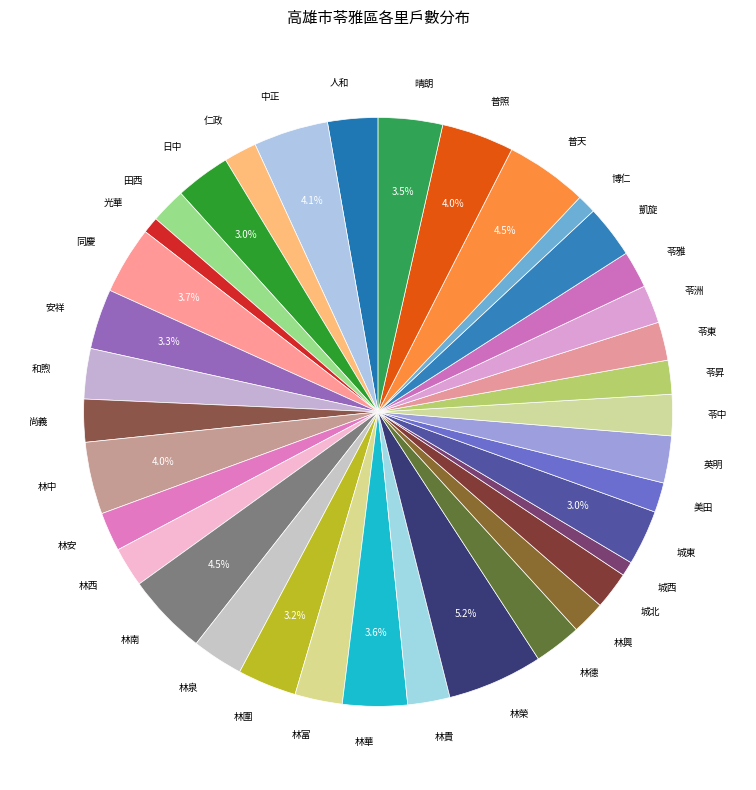

Does any single category account for the majority?

No